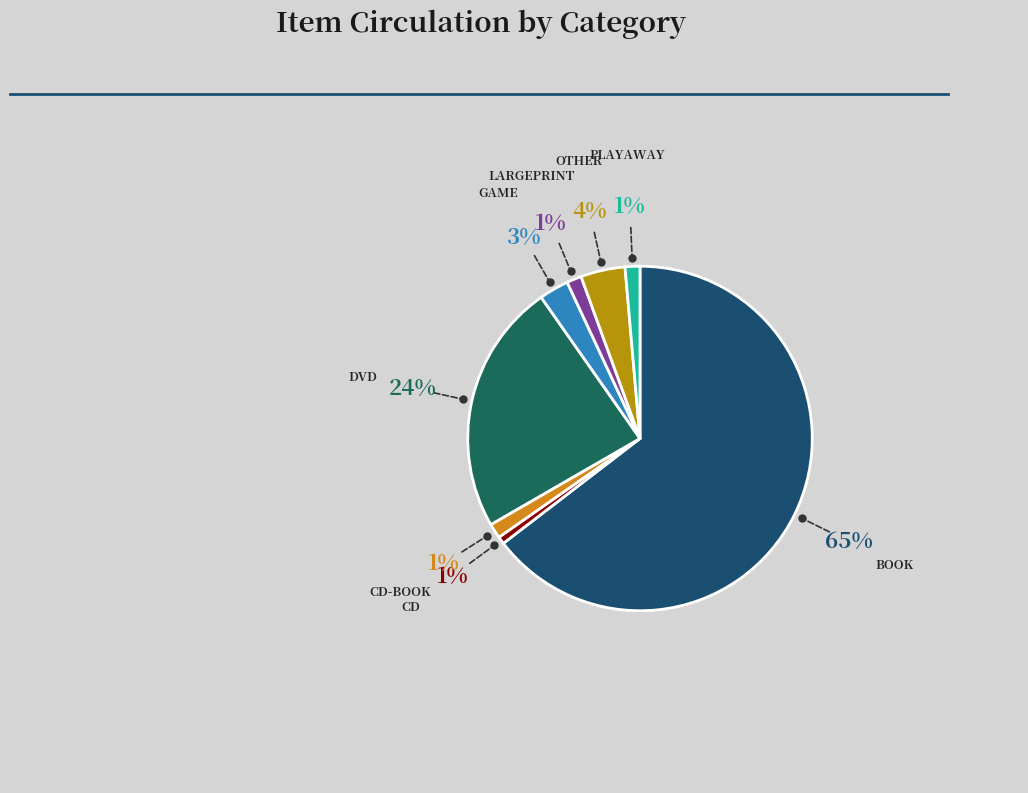

How many segments does this pie chart have?

8